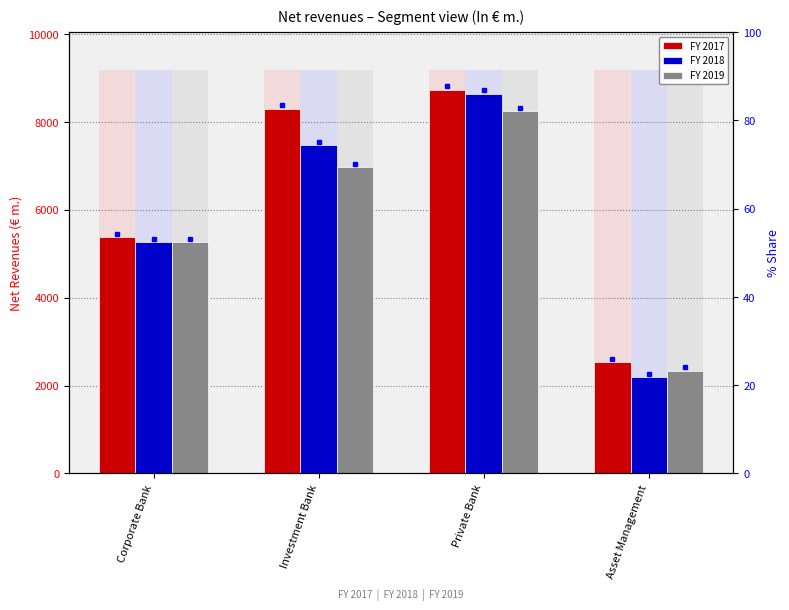

Rank the series by their maximum value, from lowest to highest.

FY 2019, FY 2018, FY 2017